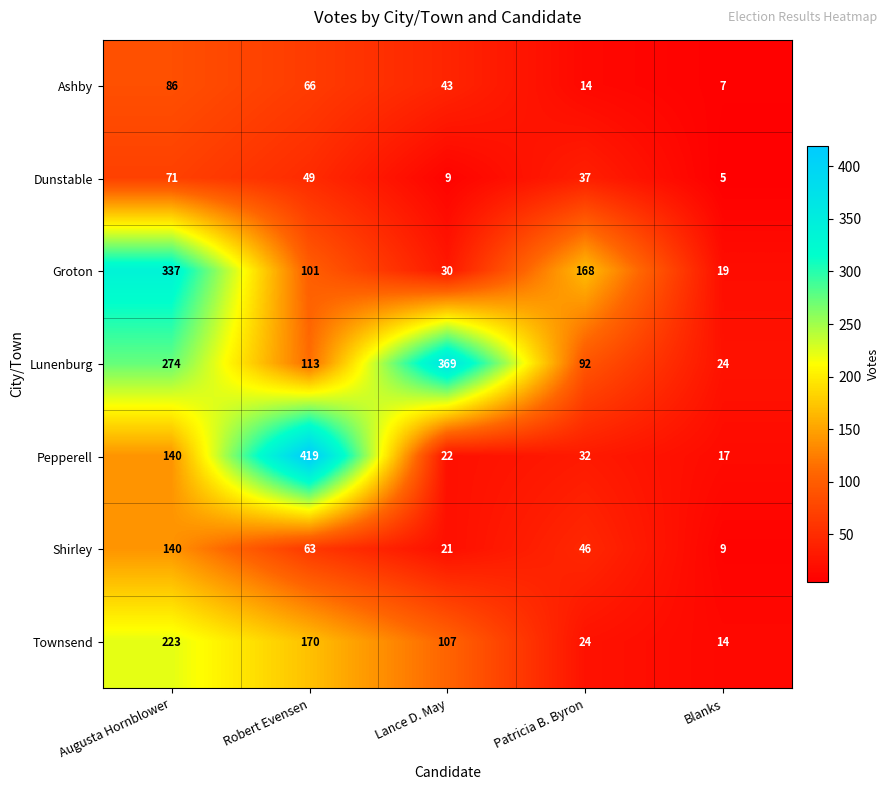

Which category has the highest value across all series?

Robert Evensen